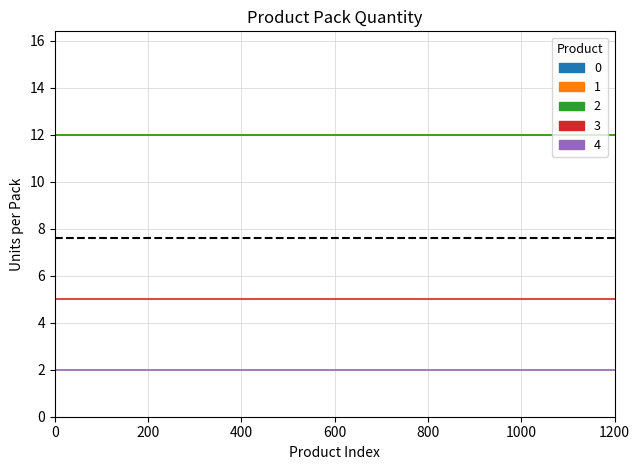

Is this an area chart (filled region under the line)?

No